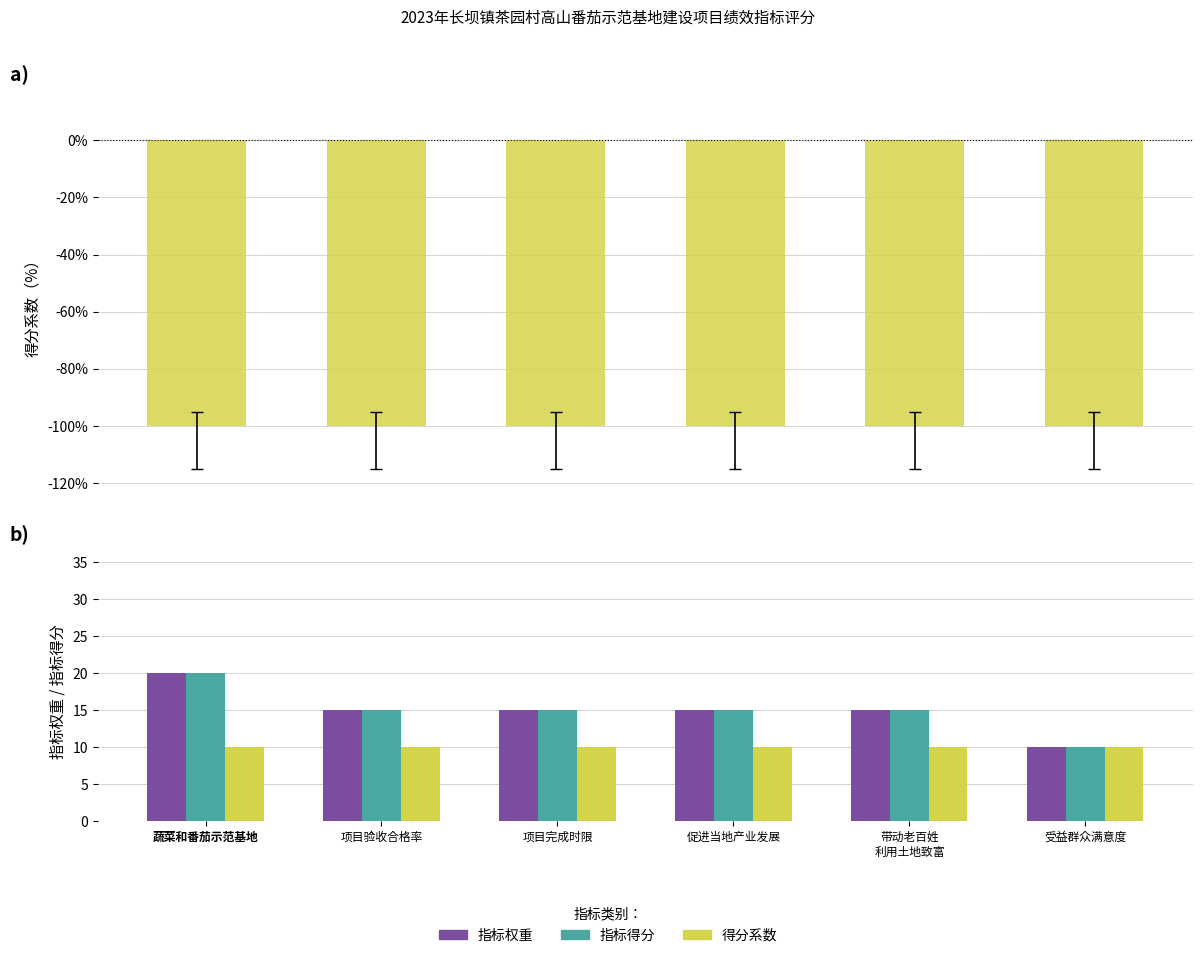

Reading left to right, transcribe all the data shown in this chart.

得分系数（%）: 蔬菜和番茄示范基地=-100	项目验收合格率=-100	项目完成时限=-100	促进当地产业发展=-100	带动老百姓
利用土地致富=-100	受益群众满意度=-100
指标权重: 蔬菜和番茄示范基地=20	项目验收合格率=15	项目完成时限=15	促进当地产业发展=15	带动老百姓
利用土地致富=15	受益群众满意度=10
指标得分: 蔬菜和番茄示范基地=20	项目验收合格率=15	项目完成时限=15	促进当地产业发展=15	带动老百姓
利用土地致富=15	受益群众满意度=10
得分系数: 蔬菜和番茄示范基地=10	项目验收合格率=10	项目完成时限=10	促进当地产业发展=10	带动老百姓
利用土地致富=10	受益群众满意度=10